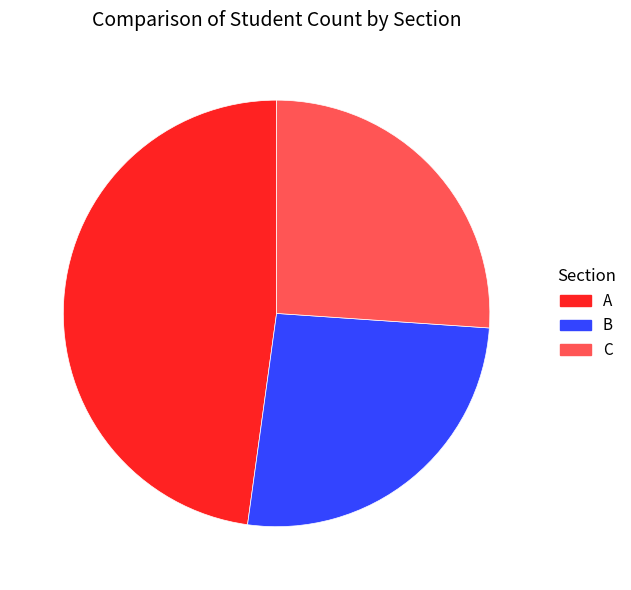

The C slice represents 26% of the pie. True or false?

True